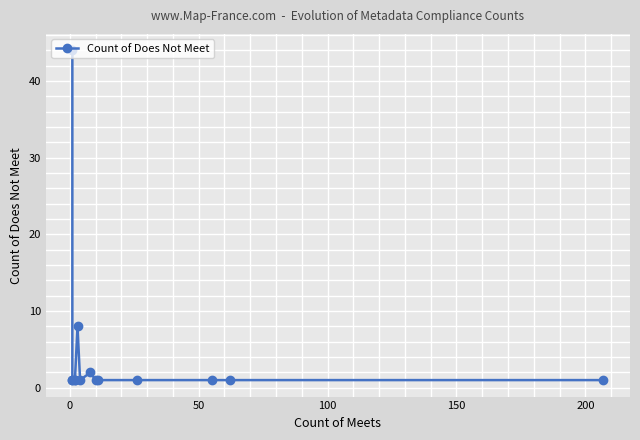

True or false: the data shows 1 at 150.

True